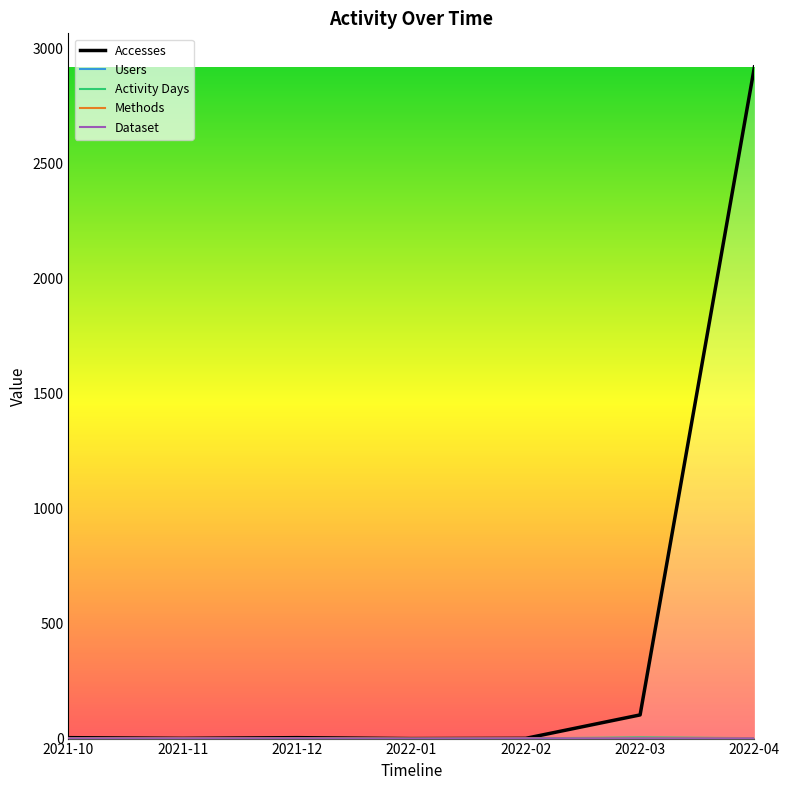

Reading left to right, extract all data points from this chart.

Accesses: 4	1	4	0	1	103	2922
Users: 2	1	2	0	1	3	2
Activity Days: 2	1	2	0	1	5	2
Methods: 1	1	1	0	1	1	2
Dataset: 1	1	1	0	1	1	1